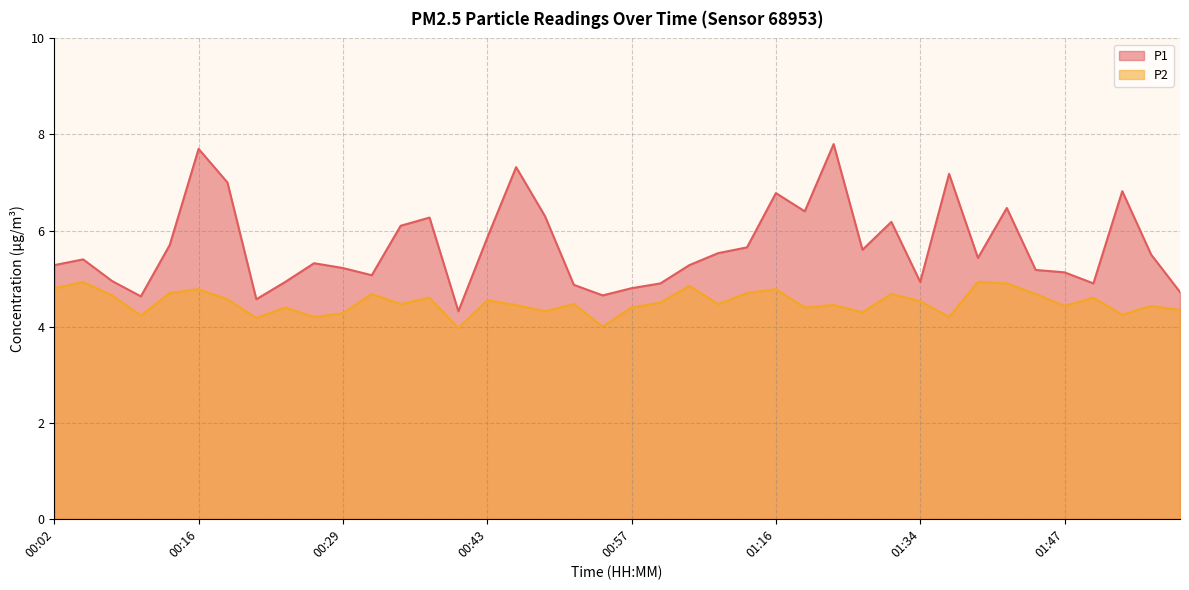

Rank the series by their maximum value, from highest to lowest.

P1, P2